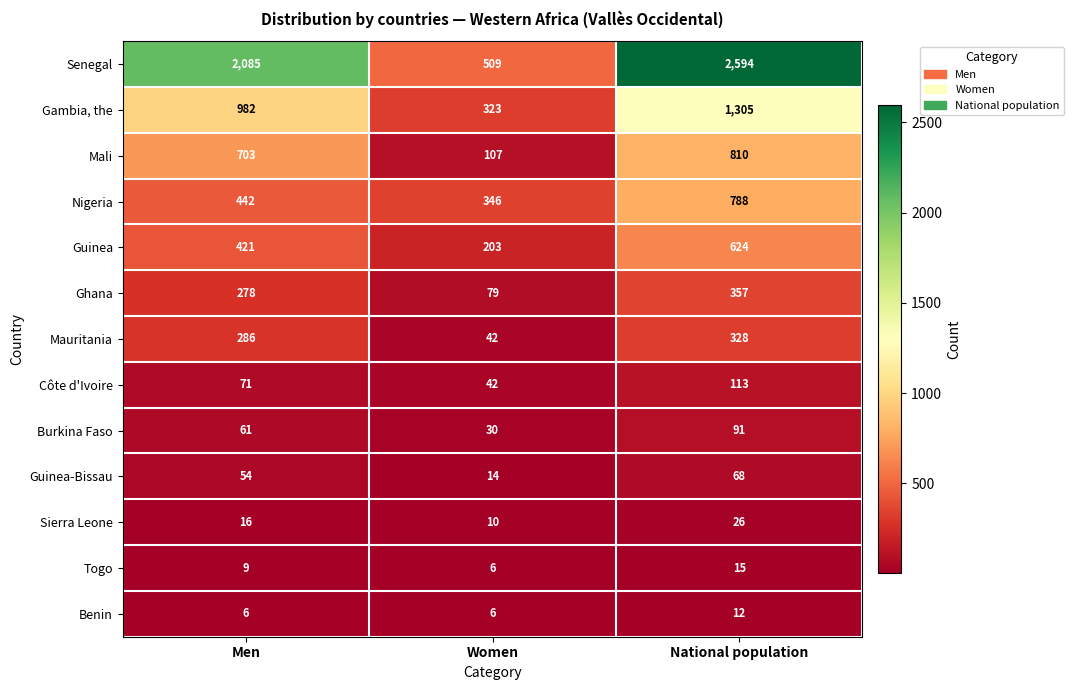

Count the number of categories in the chart.

3